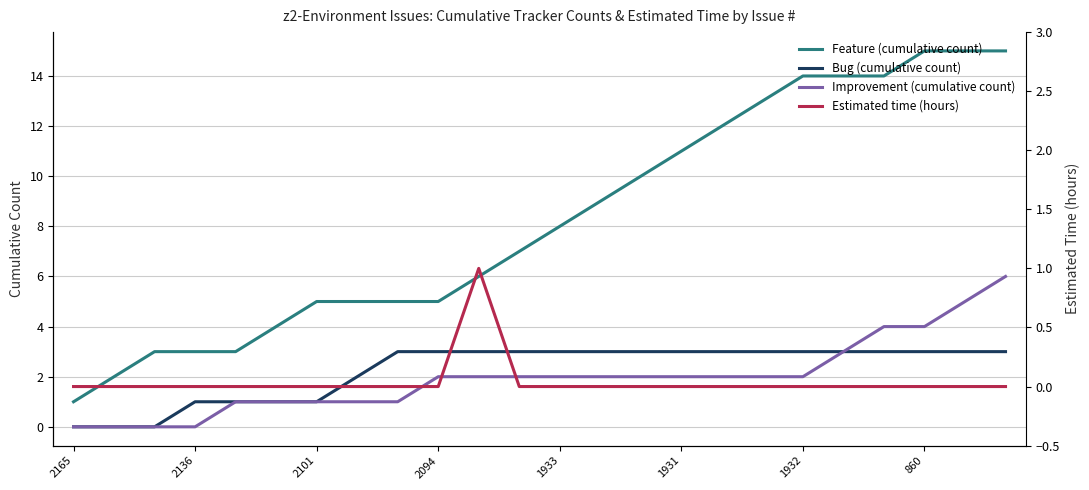

At which category is the sum across all series the highest?

23